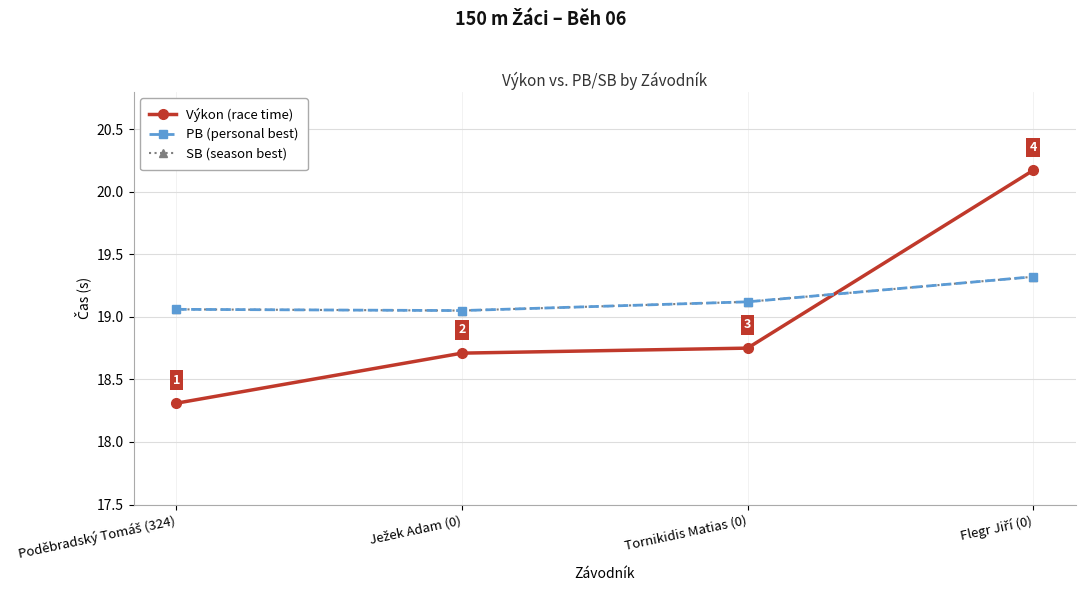

Reading right to left, list all the values displayed in this chart.

Výkon (race time): Flegr Jiří (0)=20.2	Tornikidis Matias (0)=18.8	Ježek Adam (0)=18.7	Poděbradský Tomáš (324)=18.3
PB (personal best): Flegr Jiří (0)=19.3	Tornikidis Matias (0)=19.1	Ježek Adam (0)=19.1	Poděbradský Tomáš (324)=19.1
SB (season best): Flegr Jiří (0)=19.3	Tornikidis Matias (0)=19.1	Ježek Adam (0)=19.1	Poděbradský Tomáš (324)=19.1